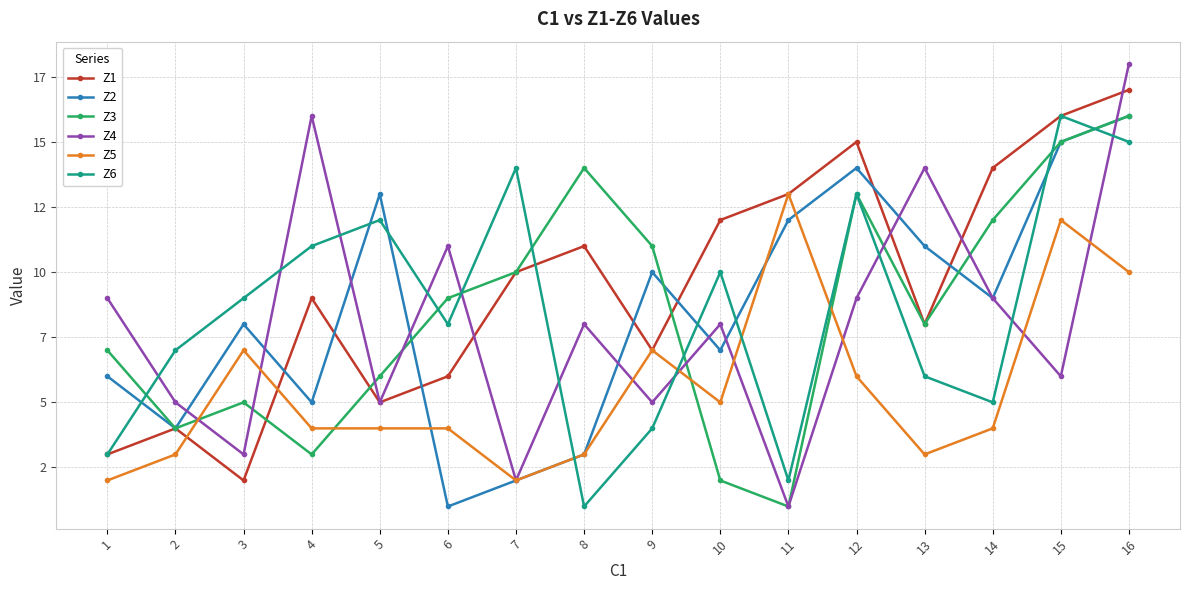

Does the chart have visible grid lines?

Yes